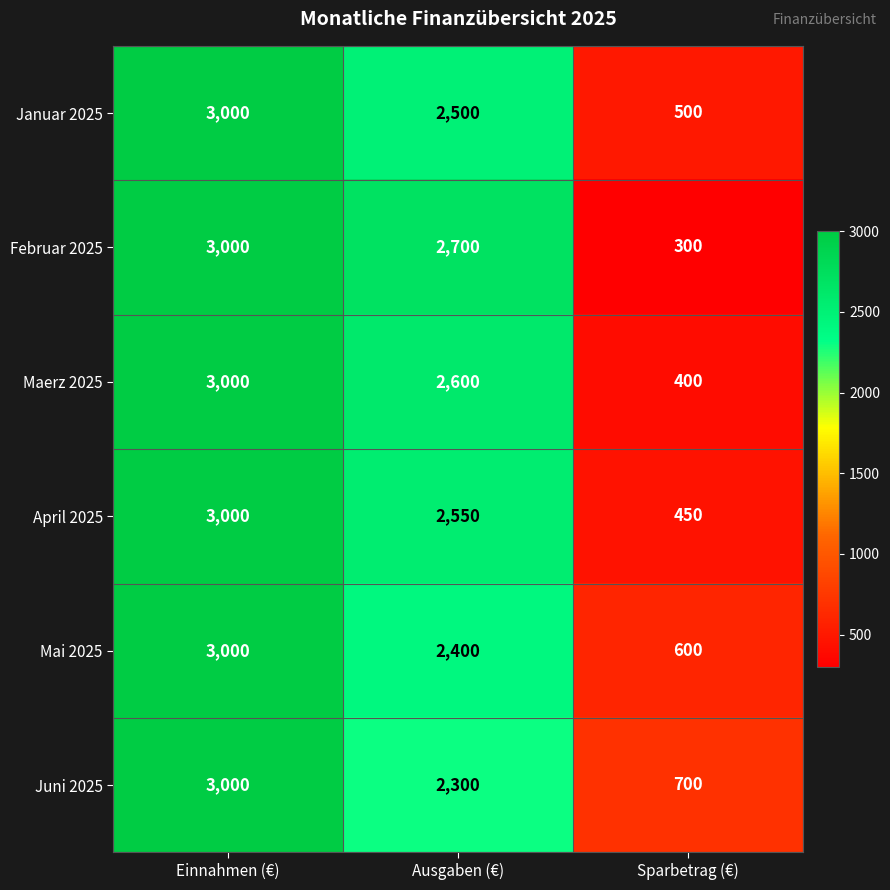

What is the approximate value of Mai 2025 at Ausgaben (€), to the nearest 100?

2400